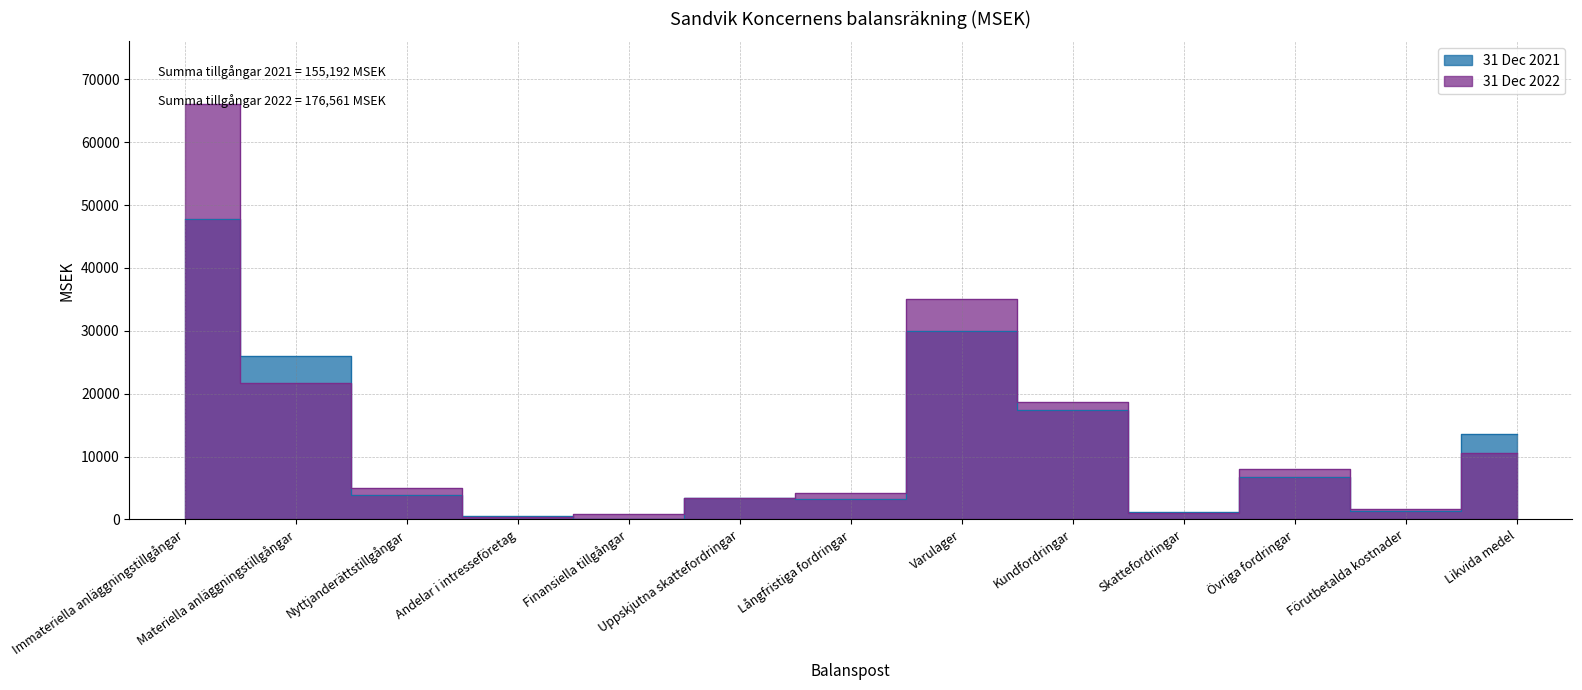

What is the value of the 31 Dec 2022 point at the 5th from the left?

886